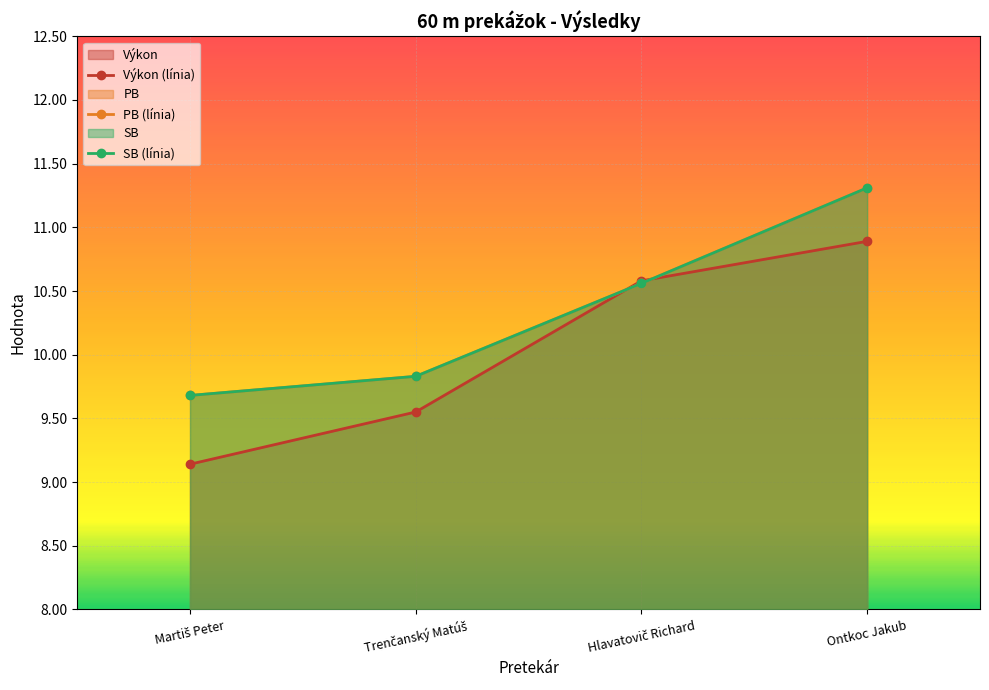

How many series are shown in this chart?

3